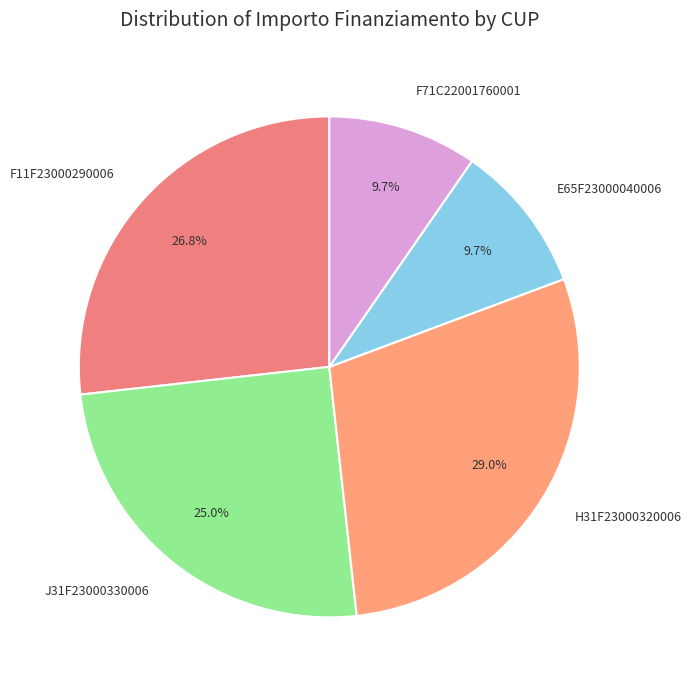

Does any single category account for the majority?

No